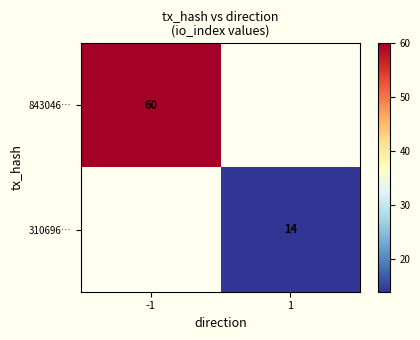

The value of 310696… at 1 is 14. True or false?

True